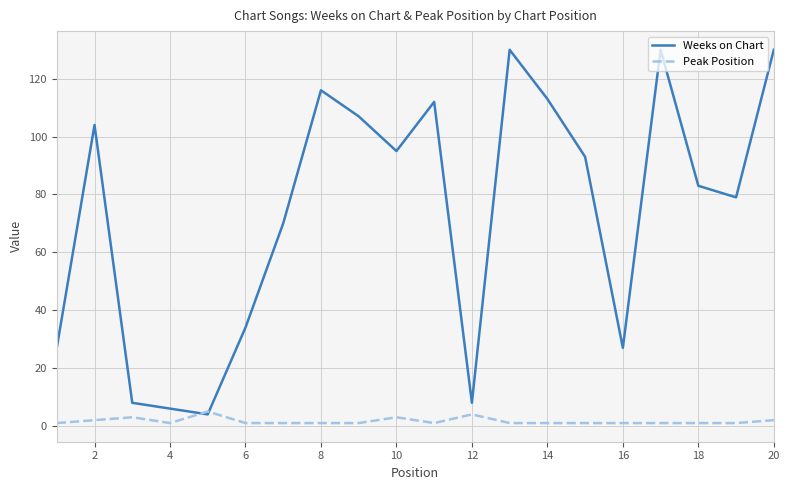

List the series in order of their peak value, highest first.

Weeks on Chart, Peak Position